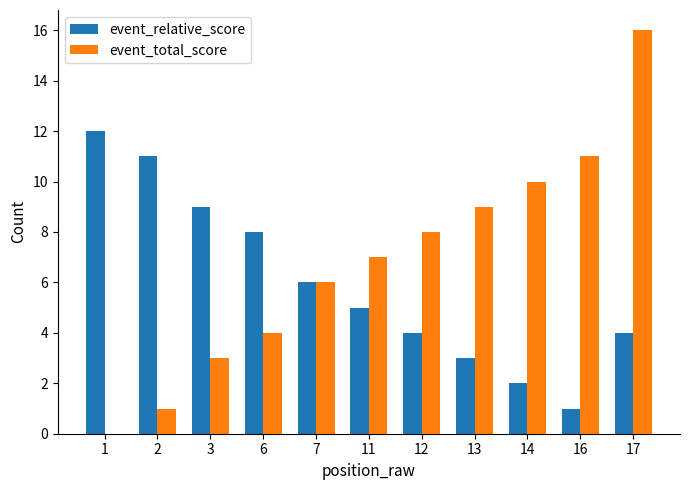

The event_relative_score series shows 2 at 12. True or false?

False